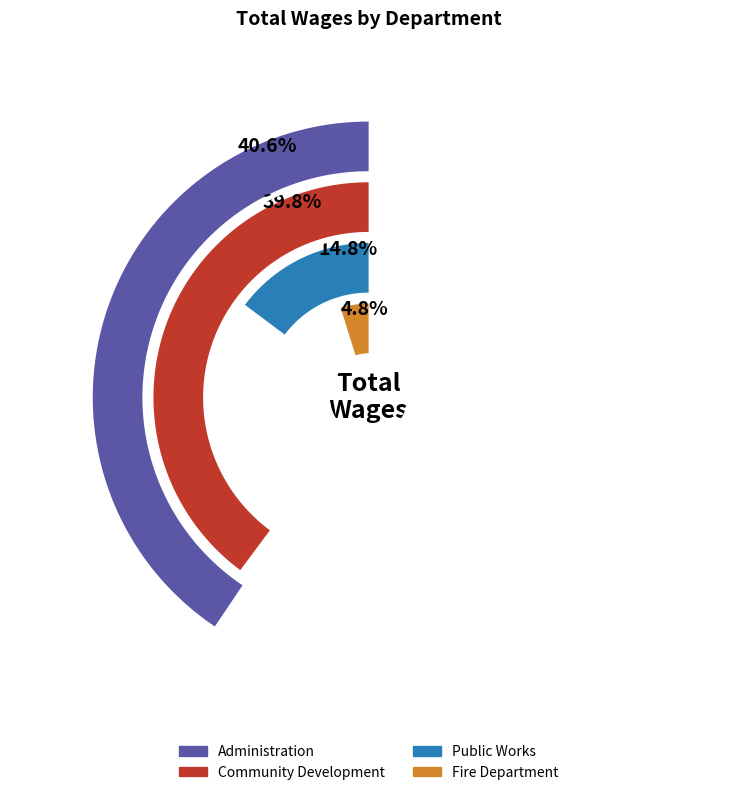

Which category has the biggest portion of the pie?

Administration